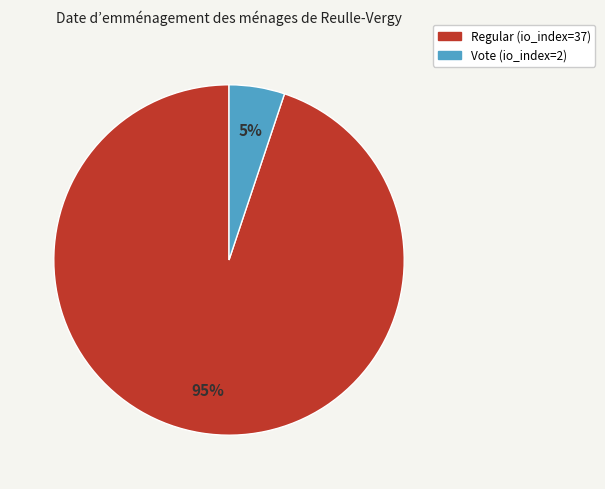

Between Regular (io_index=37) and Vote (io_index=2), which is larger?

Regular (io_index=37)